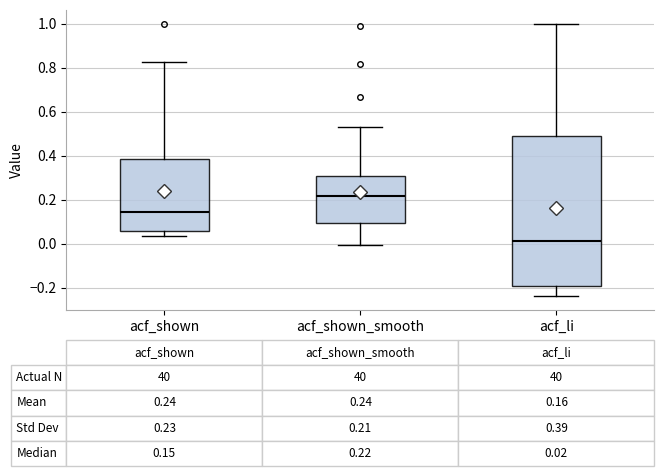

Comparing the boxes themselves (not the whiskers), which one is the tallest?

acf_li